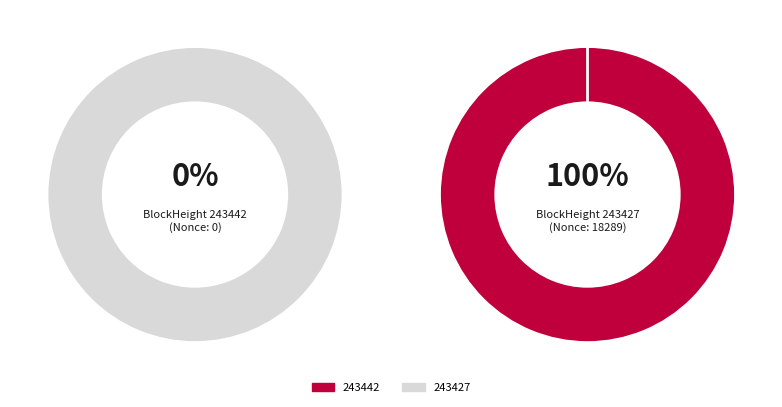

What is the largest slice in the pie chart?

243427